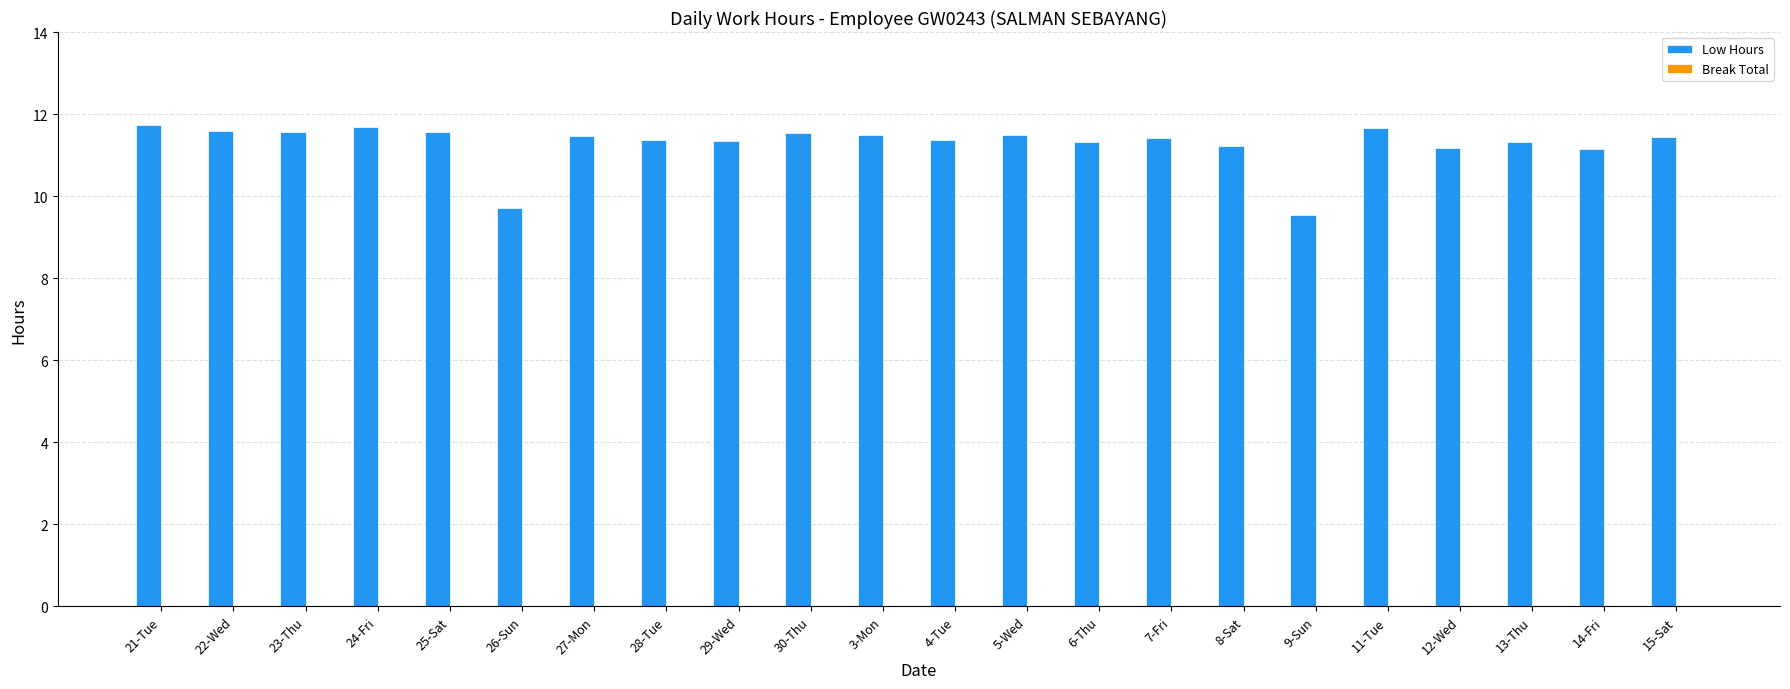

At which label does the data first exceed 11?

21-Tue